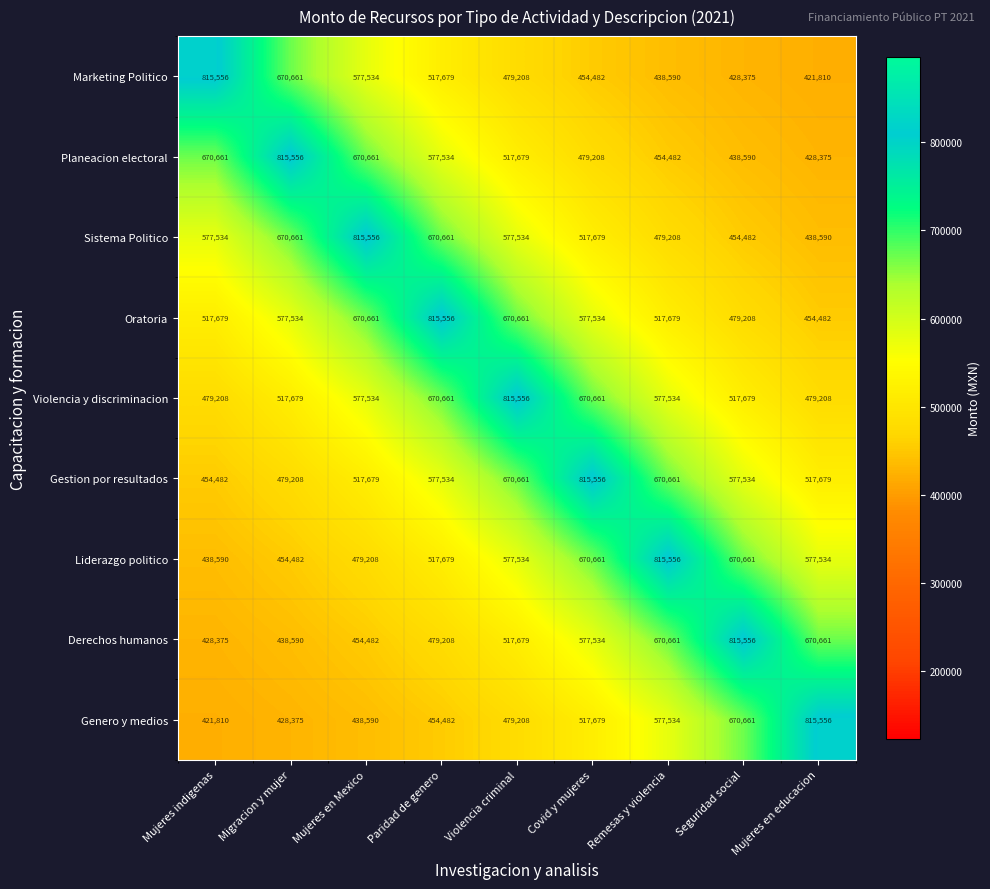

List the labels in order of Genero y medios value, smallest first.

Mujeres indigenas, Migracion y mujer, Mujeres en Mexico, Paridad de genero, Violencia criminal, Covid y mujeres, Remesas y violencia, Seguridad social, Mujeres en educacion